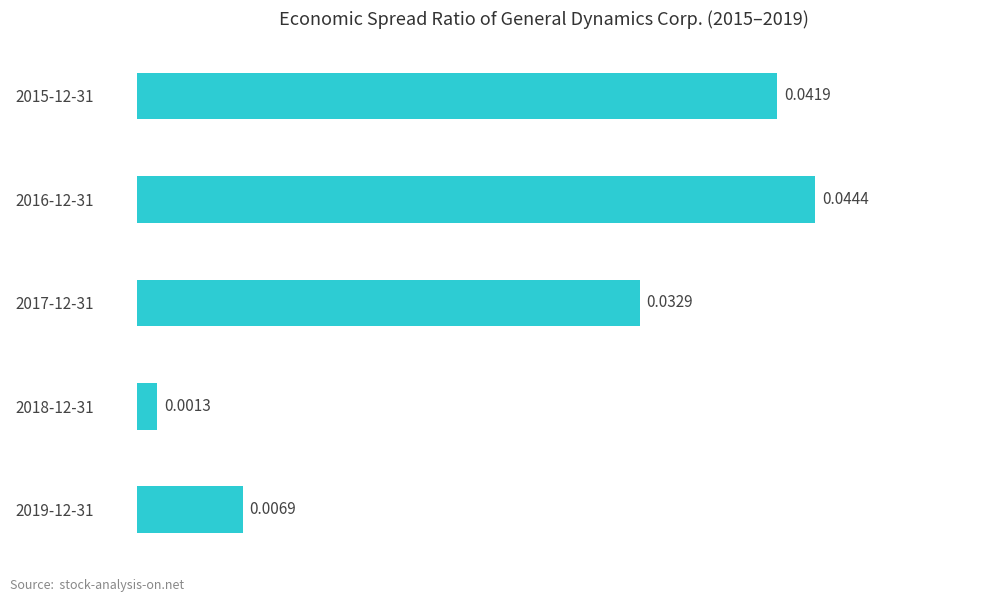

Rank the categories by value from highest to lowest.

2016-12-31, 2015-12-31, 2017-12-31, 2019-12-31, 2018-12-31